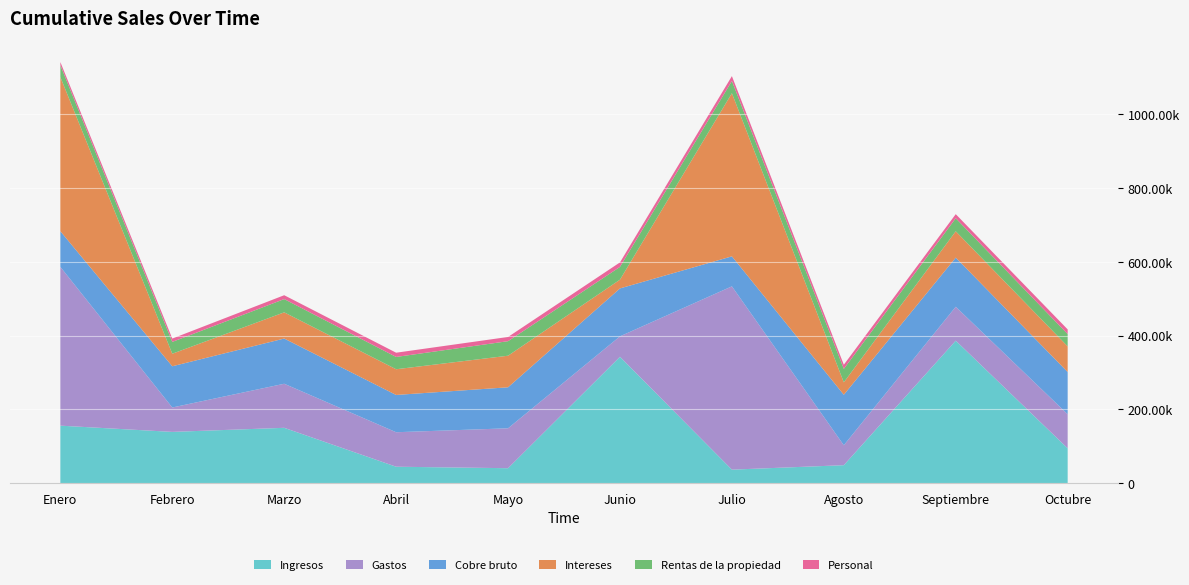

Reading left to right, transcribe all the data shown in this chart.

Ingresos: 156182	139281	150323	44864	40829	342886	36909	49005	386593	94784
Gastos: 430473	66148	119495	93498	108210	55468	496999	54048	91944	92310
Cobre bruto: 96680	111776	122578	101078	111139	129912	81323	136892	133237	114564
Intereses: 417966	33997	71022	69701	85637	23762	442350	33700	71434	69608
Rentas de la propiedad: 31924	32073	35929	33330	39416	34620	33117	36566	35275	33275
Personal: 8749	9043	10493	11495	11420	12206	13207	11145	11132	12623